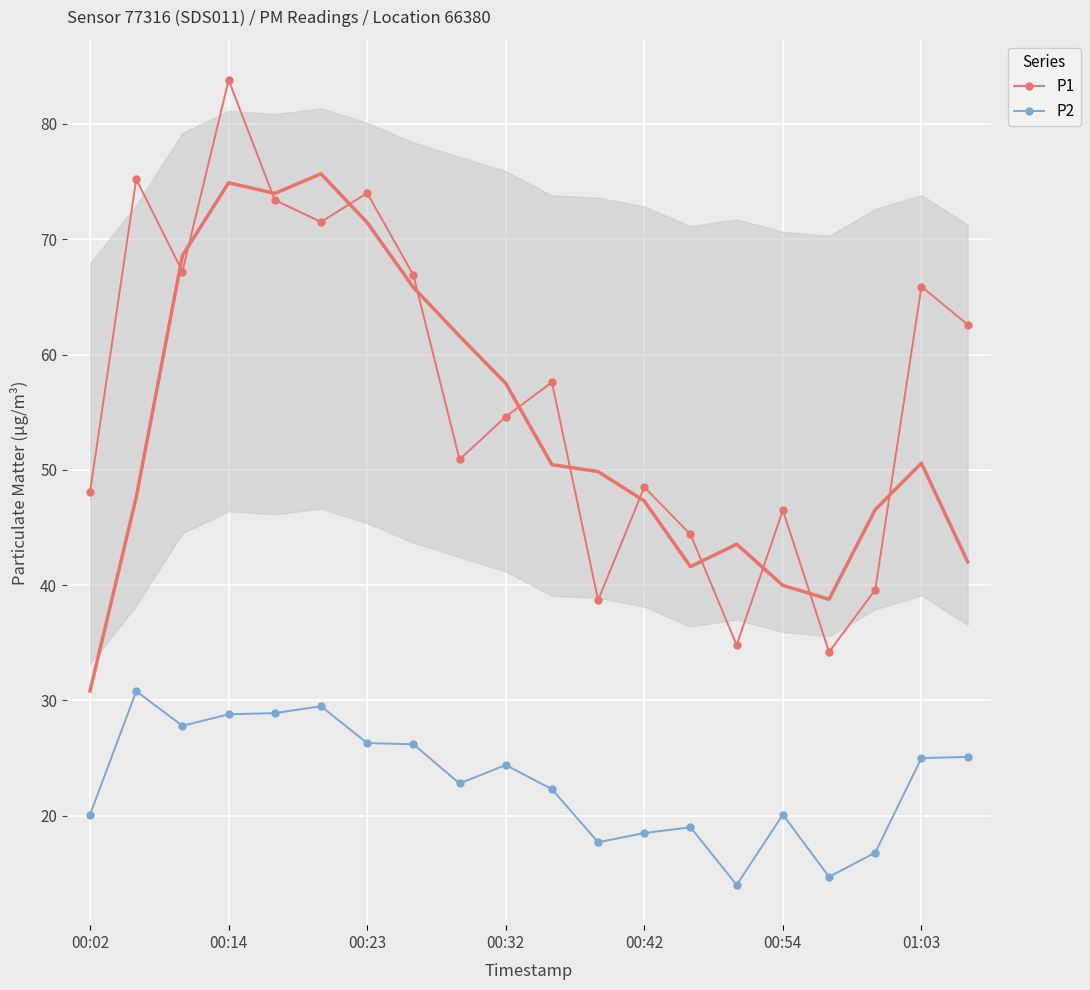

Is this an area chart (filled region under the line)?

No